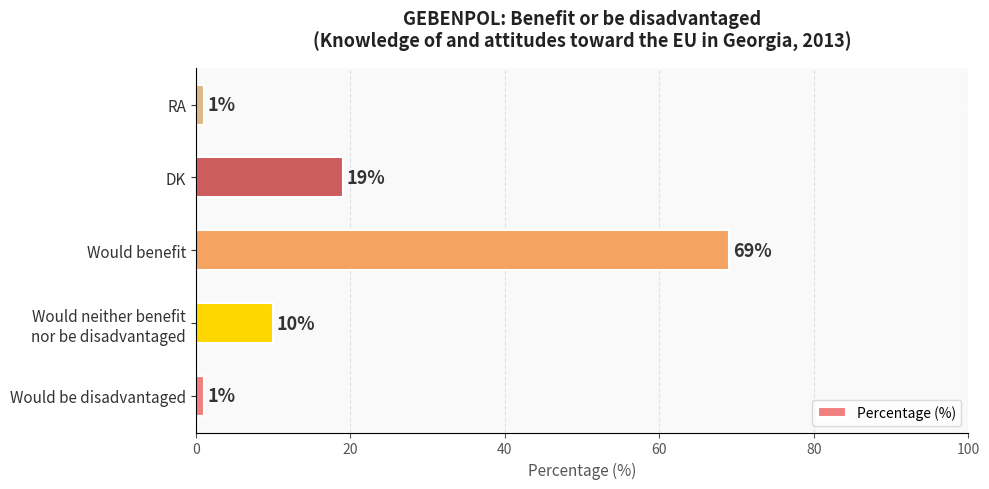

The value at Would benefit is 103. True or false?

False